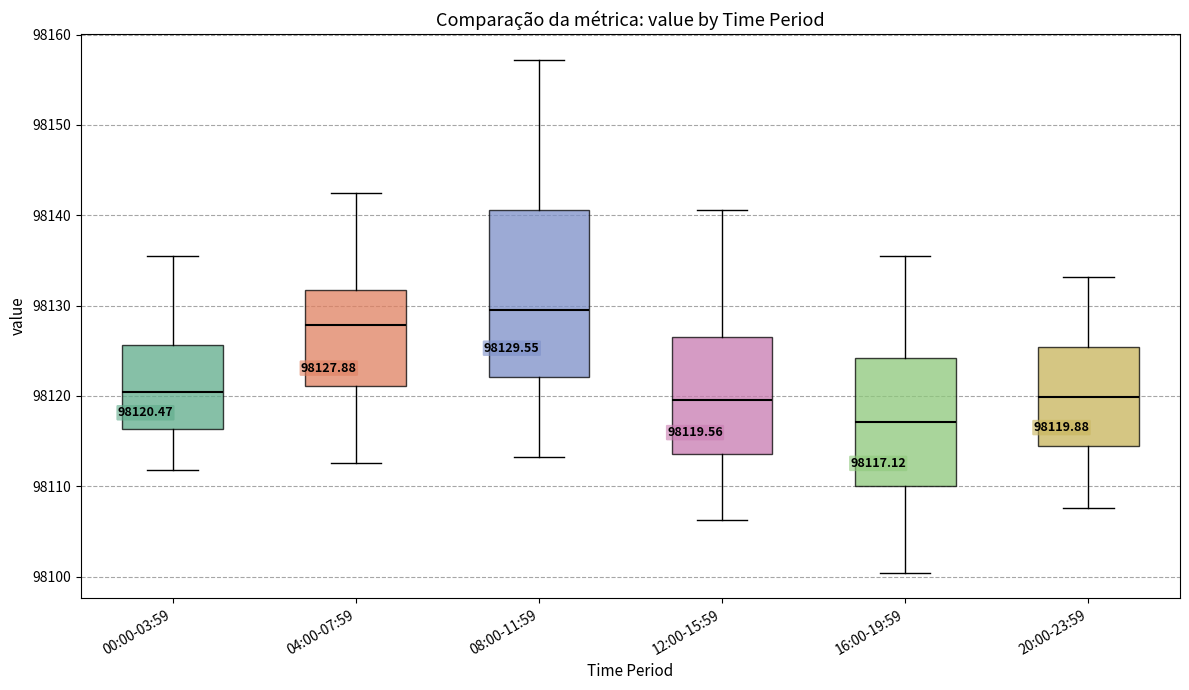

Which box's median line is the highest?

08:00-11:59